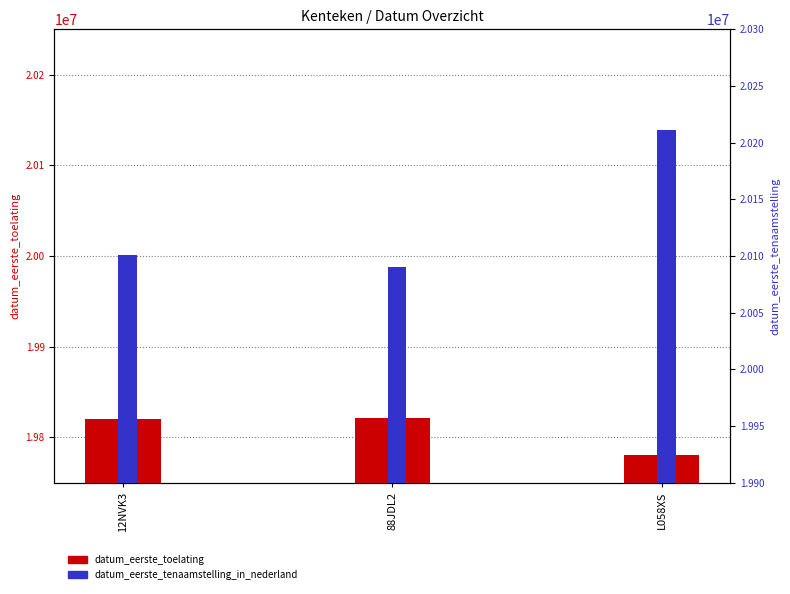

How many values in the datum_eerste_toelating series are below 19820315?

1